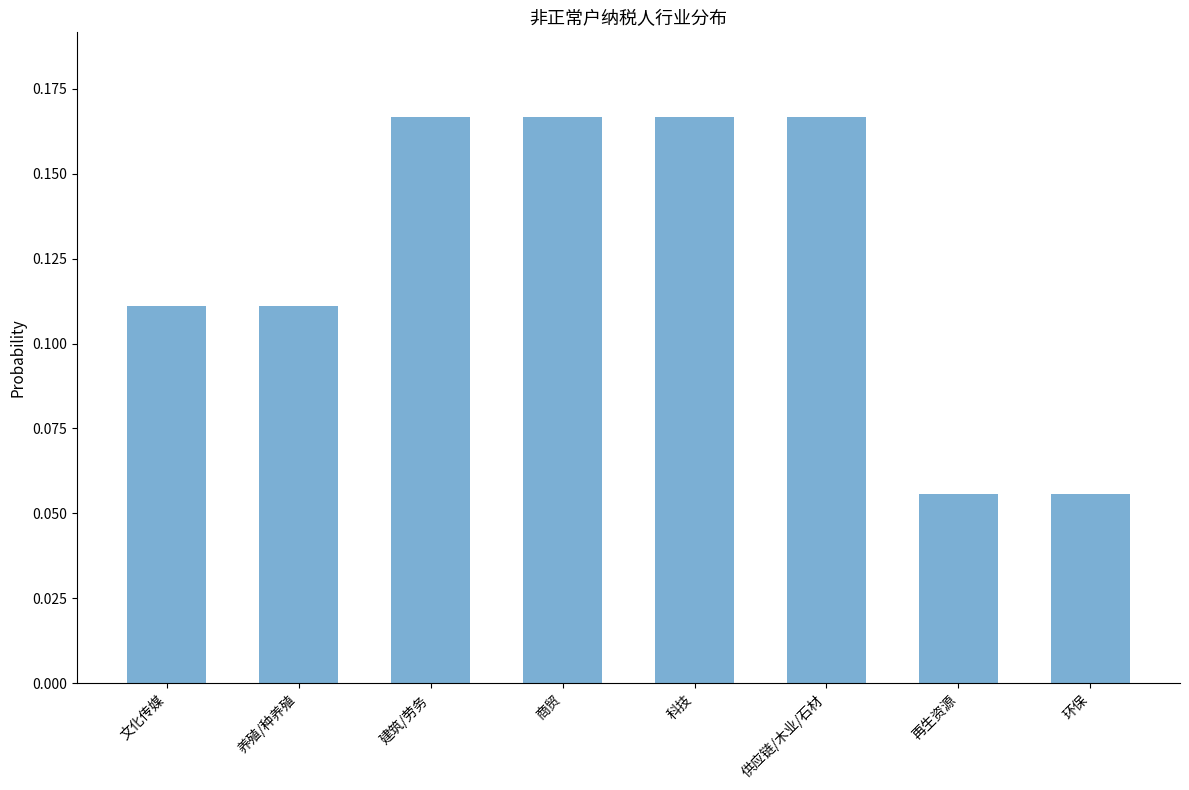

The value at 商贸 is 0.1. True or false?

False